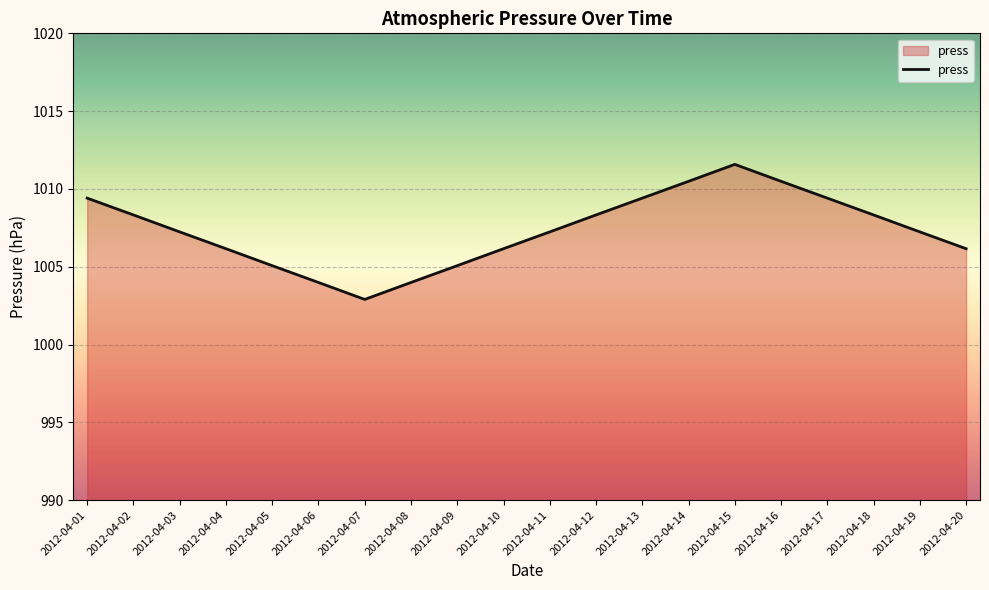

True or false: the data shows 1008.3 at 2012-04-18.

True